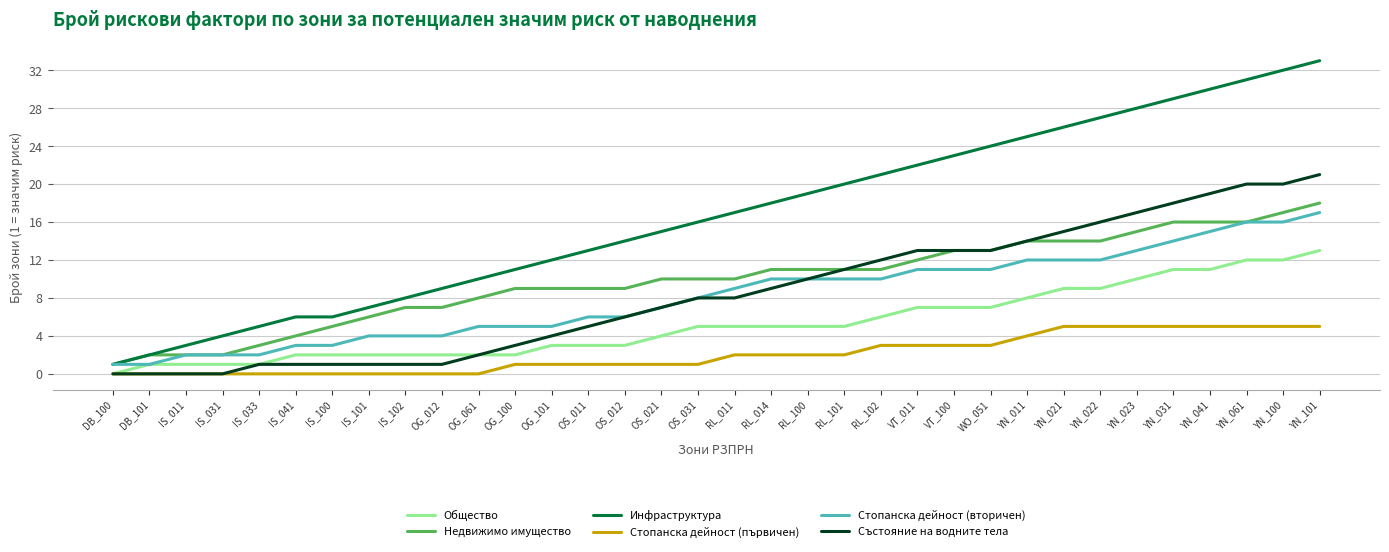

Which series has the largest range (max minus min)?

Инфраструктура